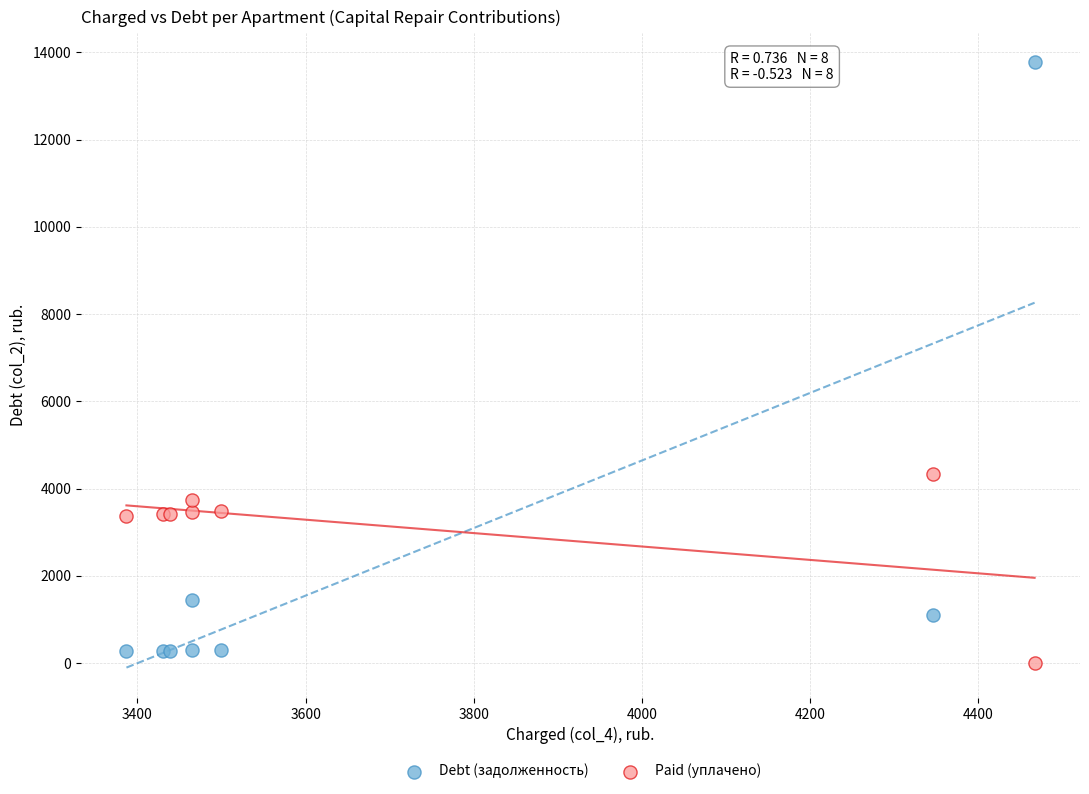

In the Debt (задолженность) series, what Y value is closest to 7032?

1454.2